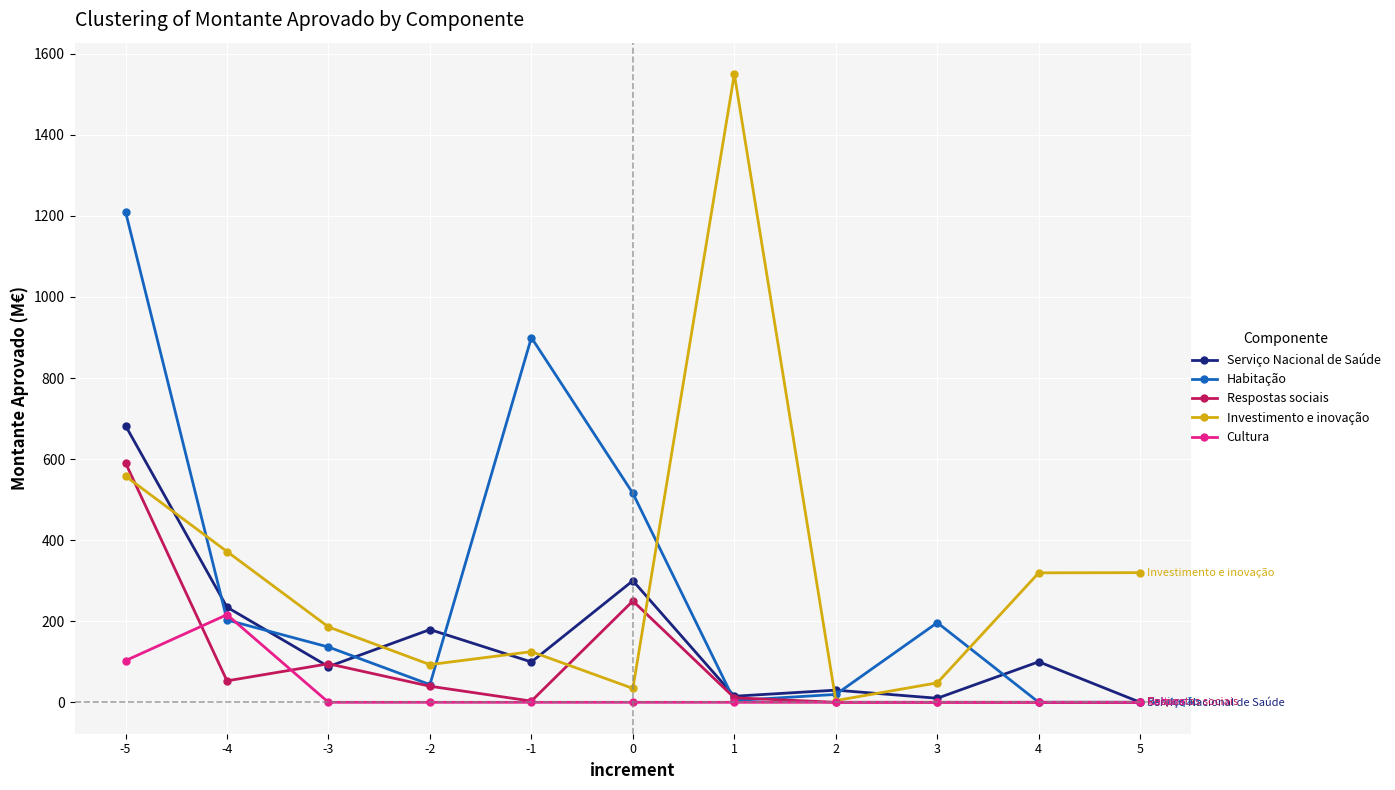

What is the greatest value displayed?

1550.0